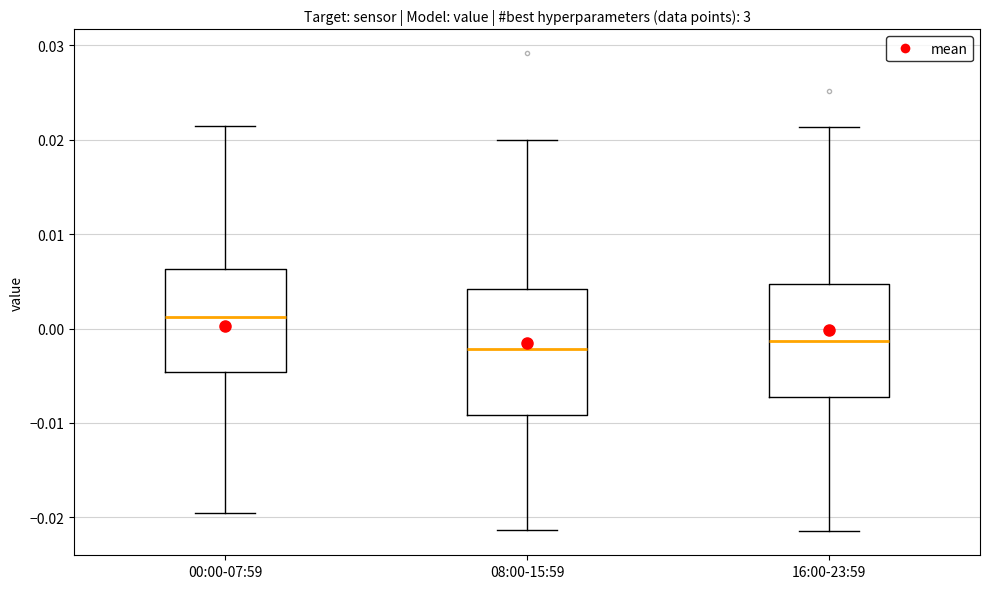

Reading left to right, transcribe this box plot: for each box, give where its median line is, the range the box spans, and where its two whiskers end, as read against the y-axis. The values are not printed on the chart, so give them approximately, as read against the axis.

00:00-07:59: median 0.001, box -0.005 to 0.006, whiskers -0.020 to 0.021
08:00-15:59: median -0.002, box -0.009 to 0.004, whiskers -0.021 to 0.020
16:00-23:59: median -0.001, box -0.007 to 0.005, whiskers -0.021 to 0.021